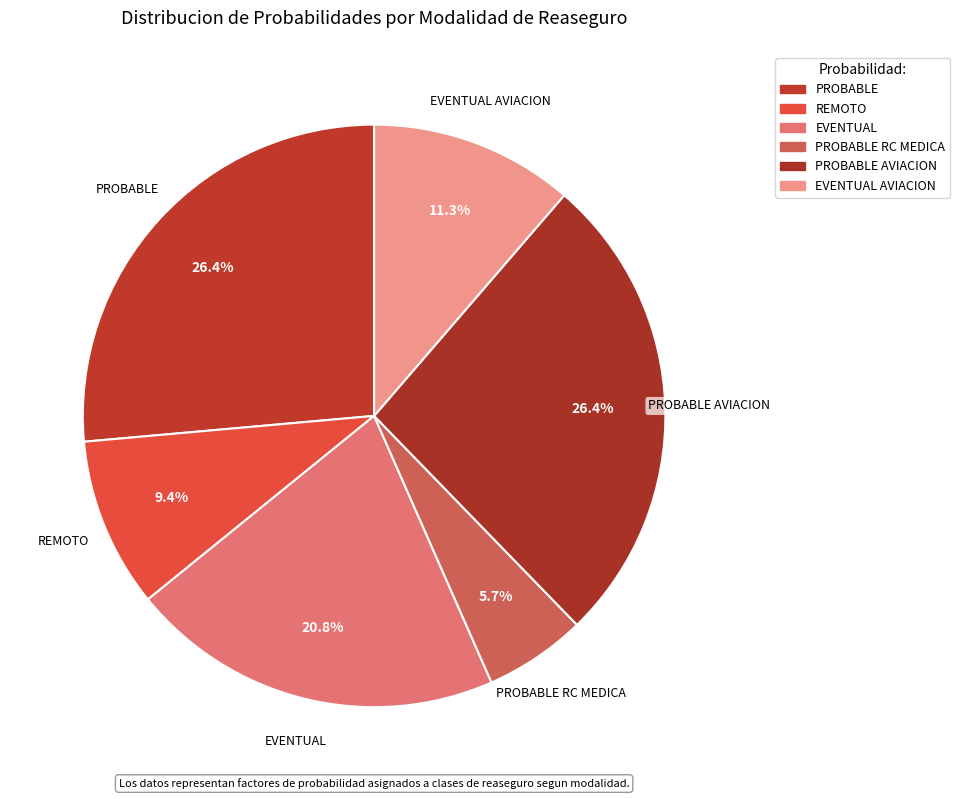

How many segments does this pie chart have?

6